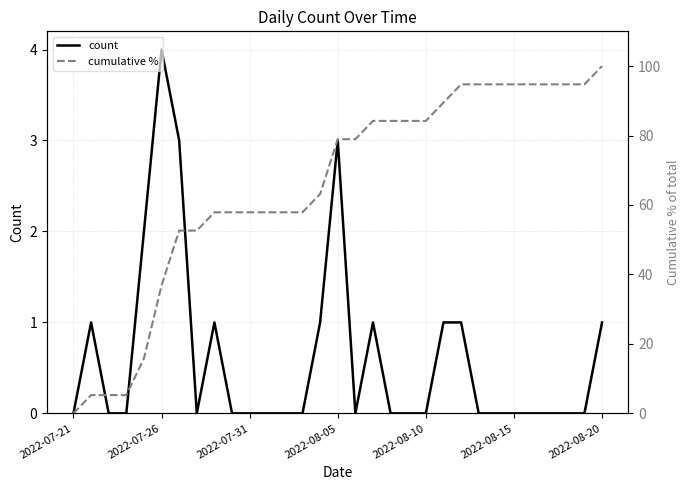

Reading left to right, transcribe all the data shown in this chart.

count: 0.0	1.0	0.0	0.0	2.0	4.0	3.0	0.0	1.0	0.0	0.0	0.0	0.0	0.0	1.0	3.0	0.0	1.0	0.0	0.0	0.0	1.0	1.0	0.0	0.0	0.0	0.0	0.0	0.0	0.0	1.0
cumulative %: 0.0	5.3	5.3	5.3	15.8	36.8	52.6	52.6	57.9	57.9	57.9	57.9	57.9	57.9	63.2	78.9	78.9	84.2	84.2	84.2	84.2	89.5	94.7	94.7	94.7	94.7	94.7	94.7	94.7	94.7	100.0